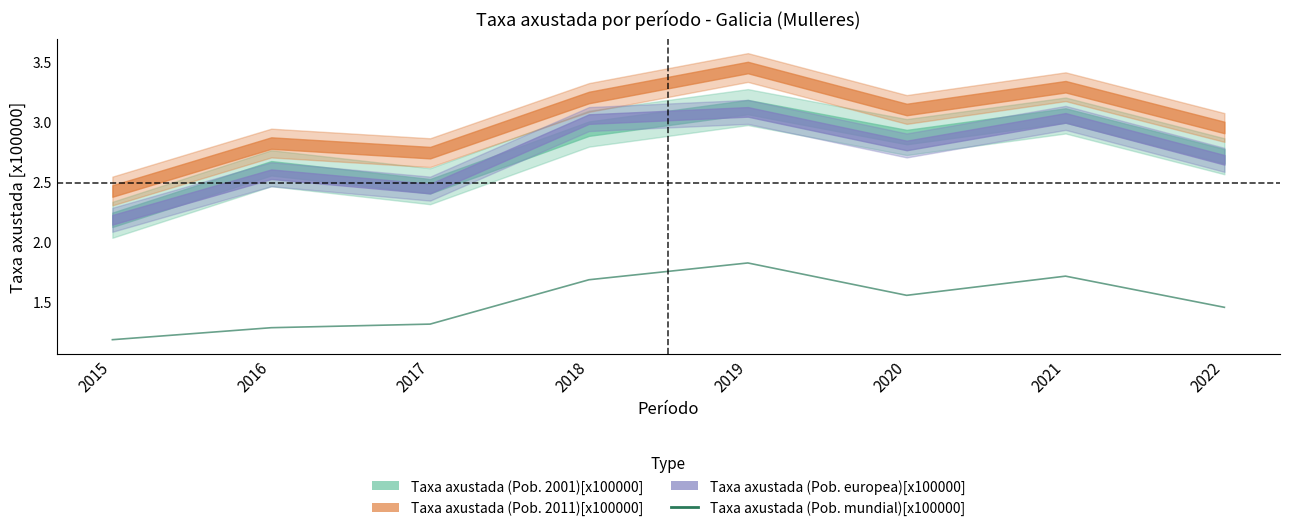

Where is the data nearest to the value 1?

2015